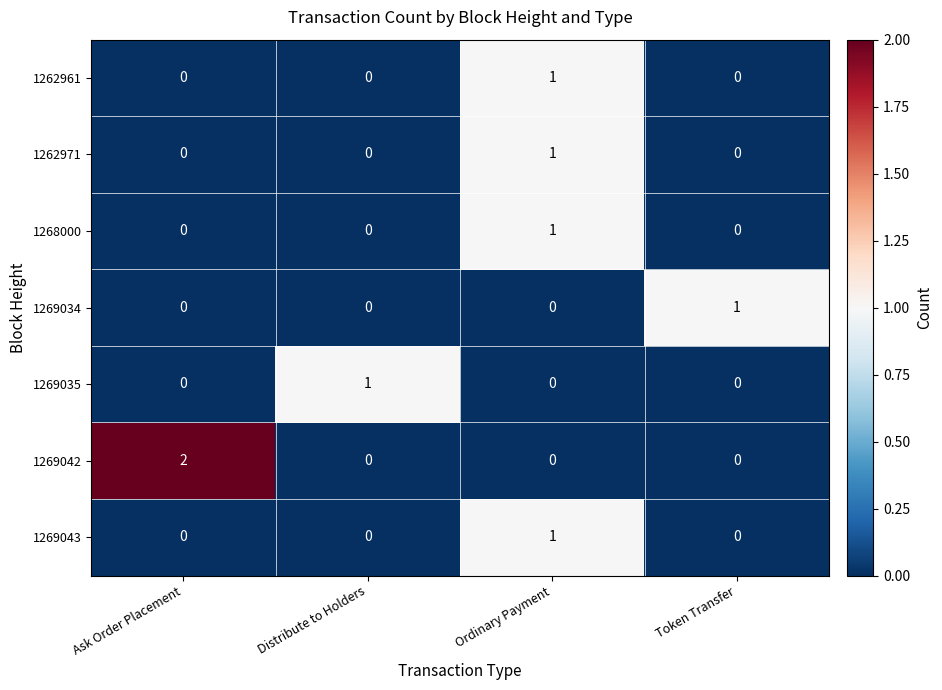

How many positive values does the 1268000 series have?

1